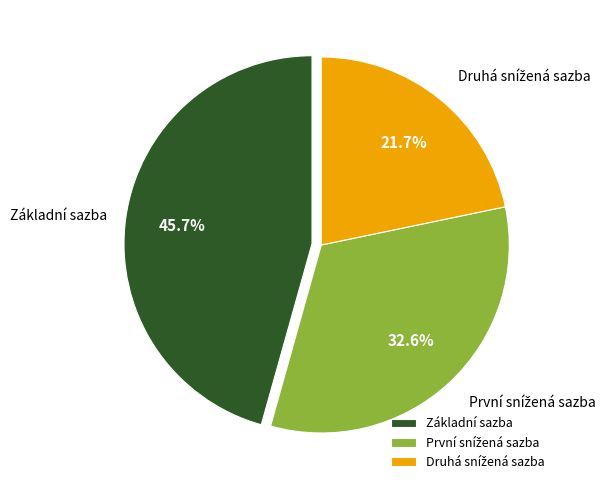

How many slices are in this pie chart?

3